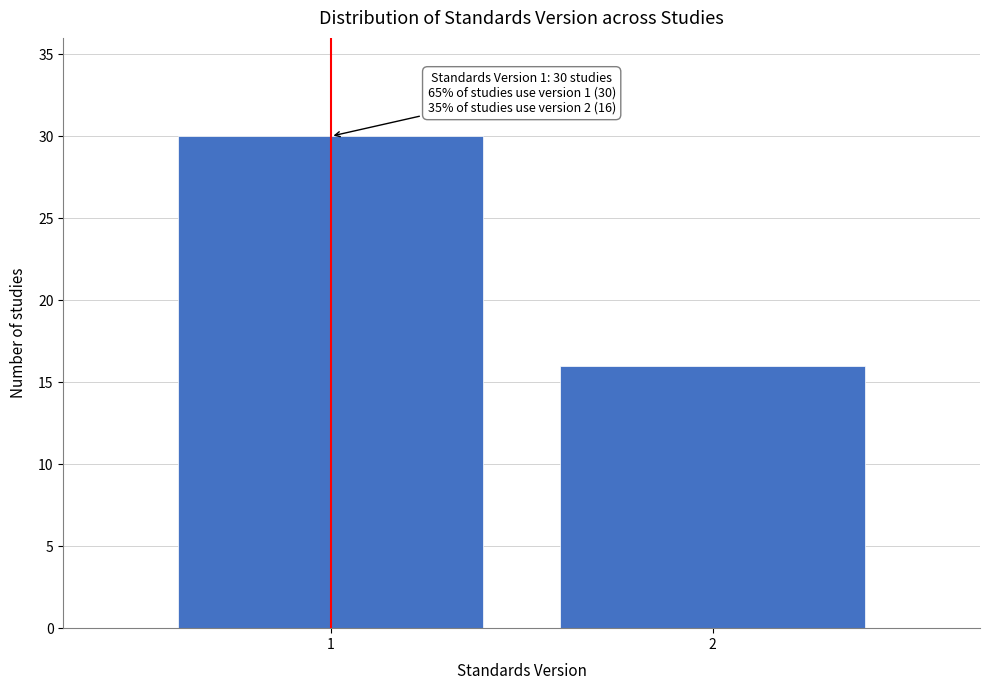

Reading right to left, transcribe all the data shown in this chart.

2=16	1=30